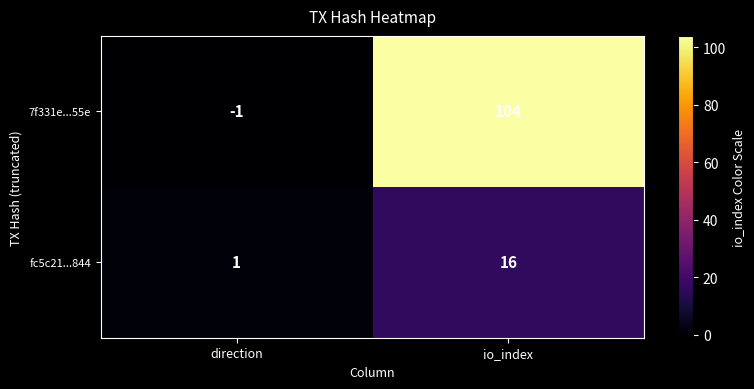

Rank the series at direction from highest to lowest value.

fc5c21...844, 7f331e...55e